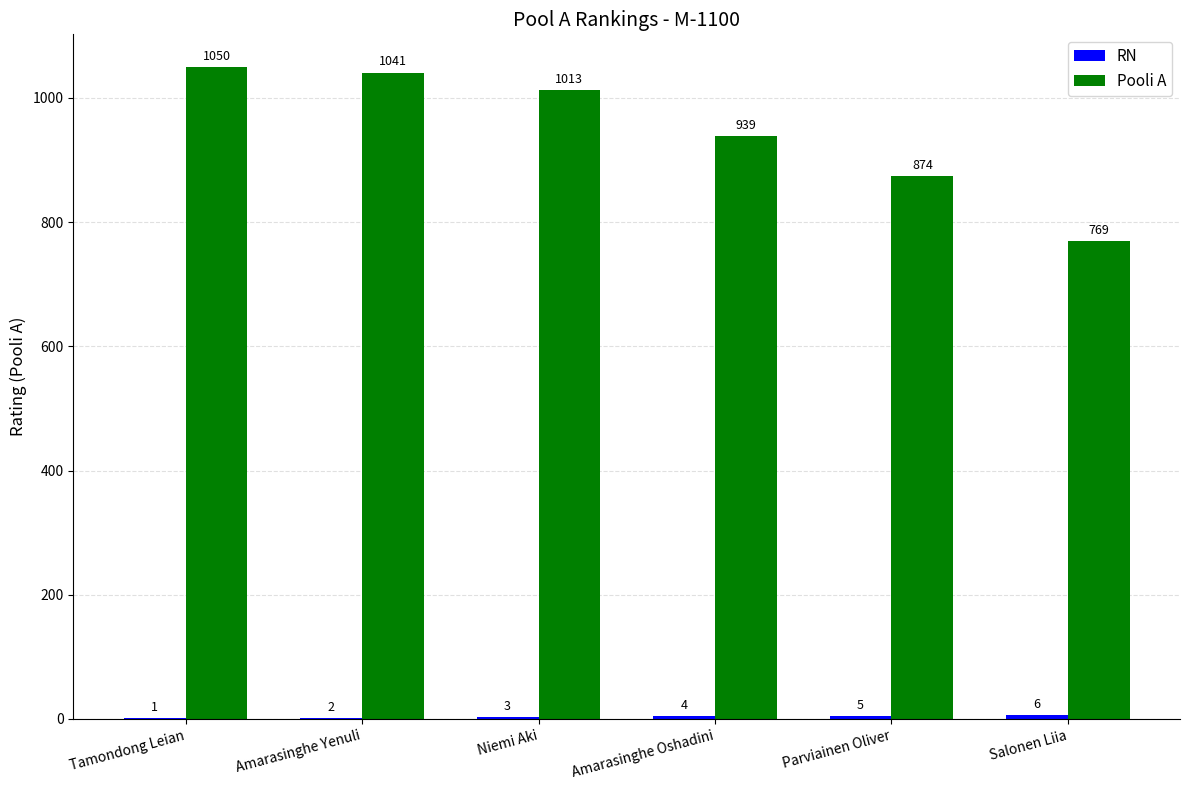

What is the approximate value of Pooli A at Niemi Aki, to the nearest 10?

1010